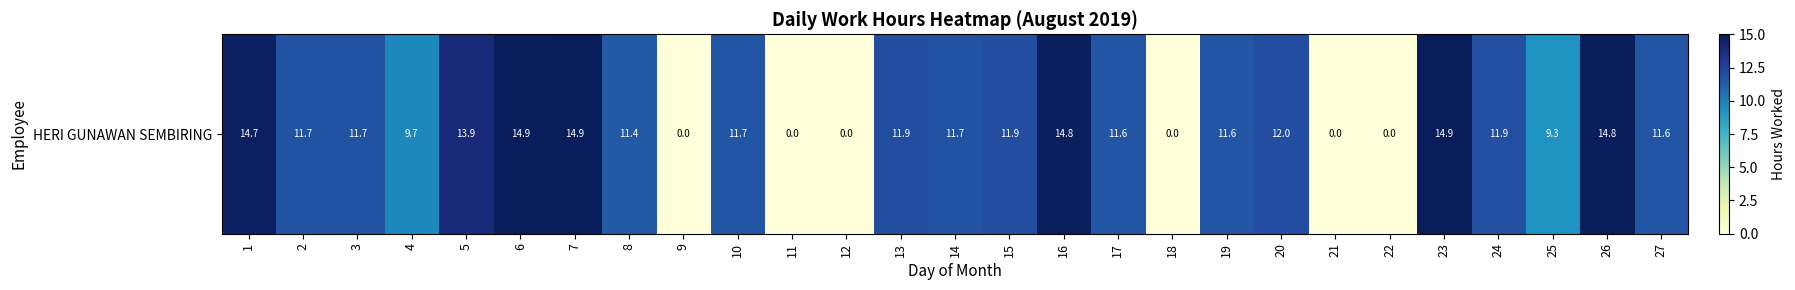

List the labels in order of value, smallest first.

9, 11, 12, 18, 21, 22, 25, 4, 8, 19, 27, 17, 10, 2, 14, 3, 24, 13, 15, 20, 5, 1, 16, 26, 6, 7, 23